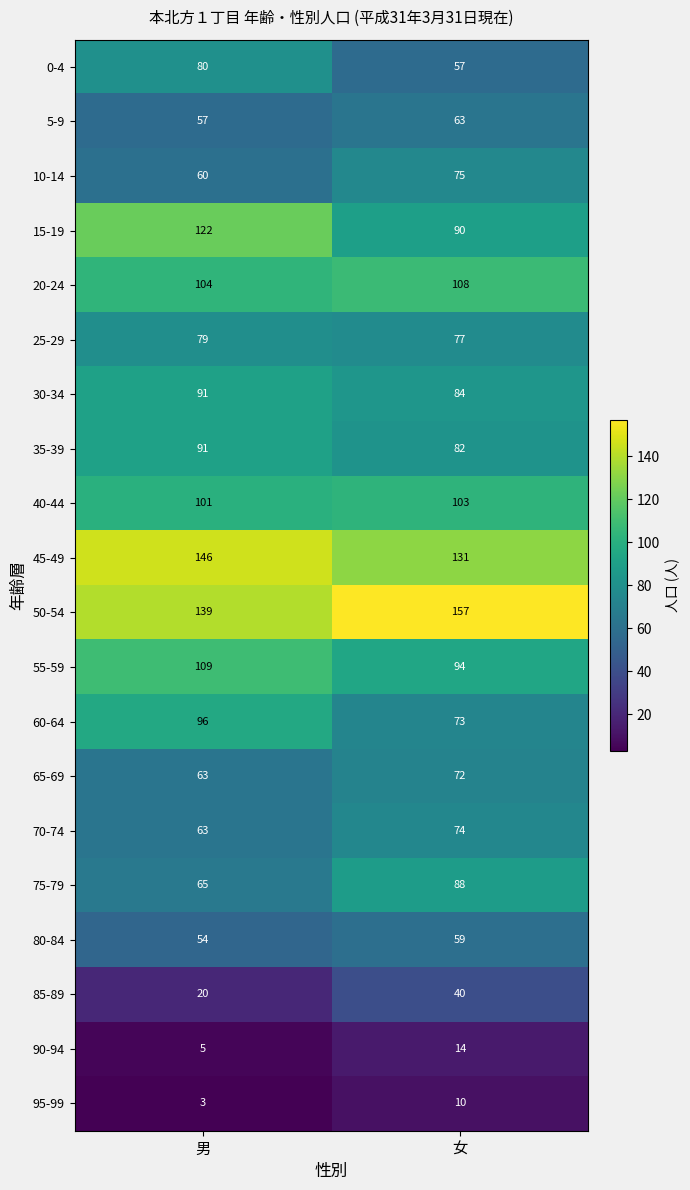

What is the total value across all series at 女?

1551